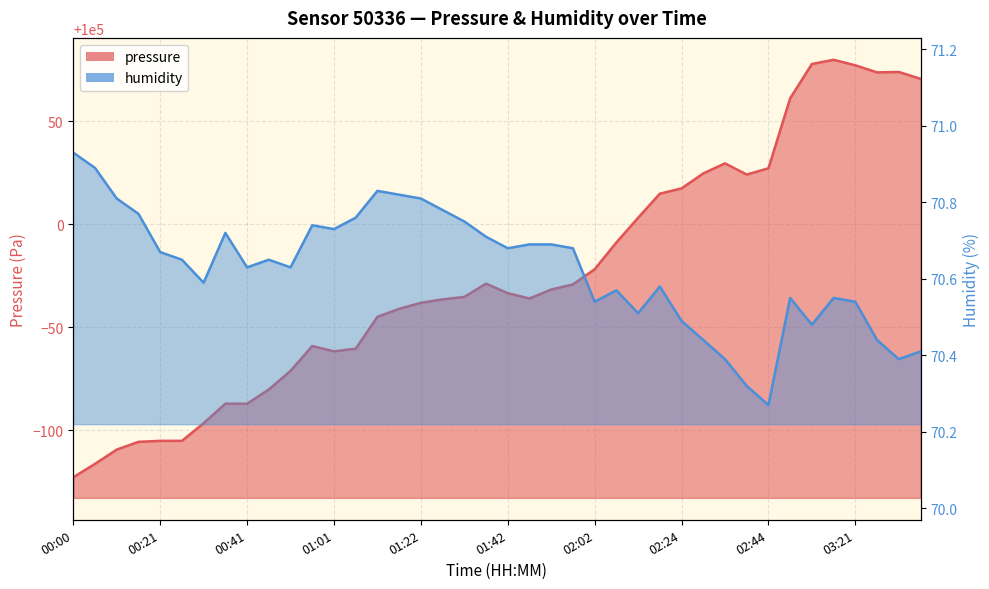

What are all the series names shown in the legend?

pressure, humidity